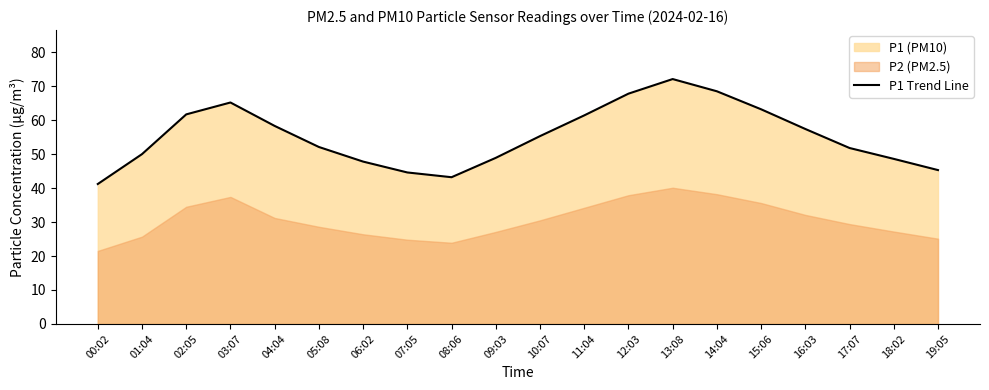

Where is the first local minimum?

08:06